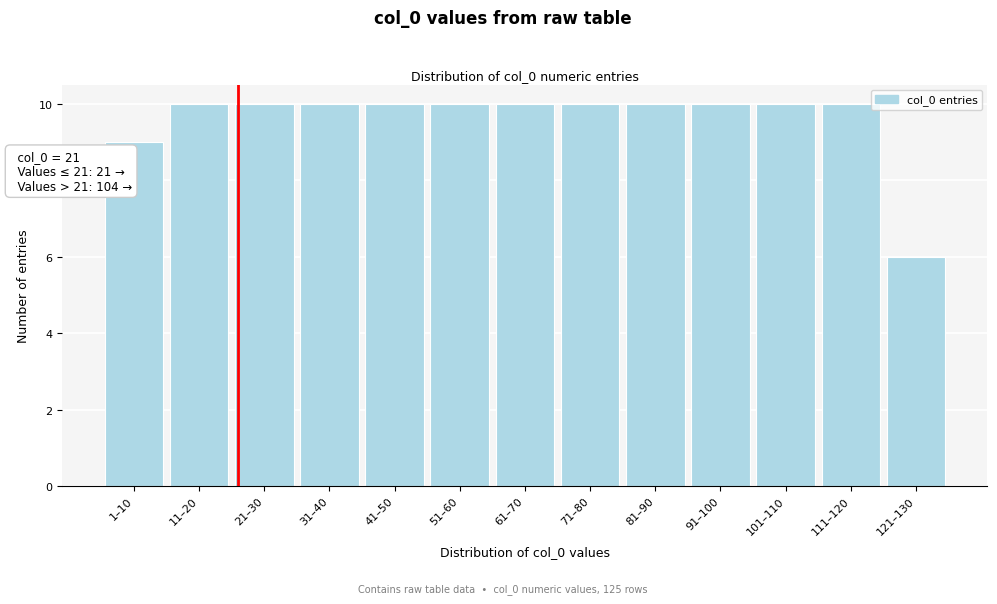

Reading right to left, what are all the values shown in this chart?

6	10	10	10	10	10	10	10	10	10	10	10	9